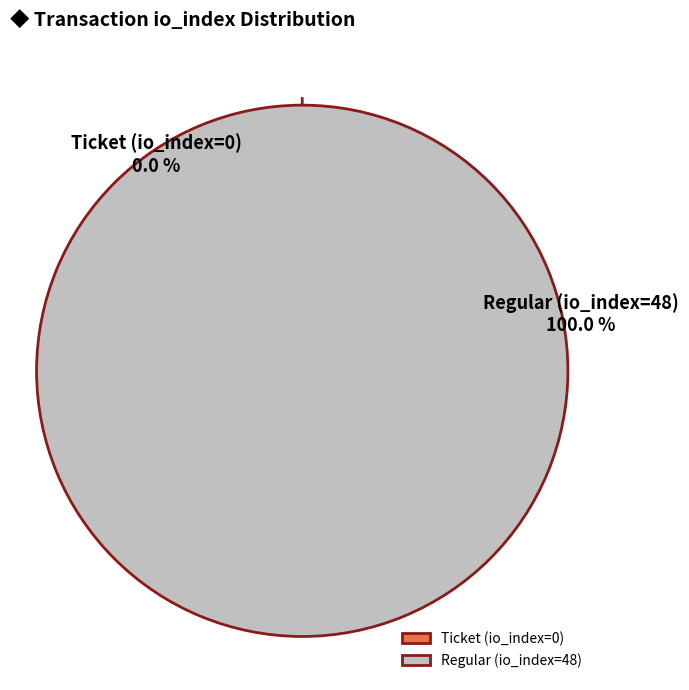

Rank the categories by value from lowest to highest.

Ticket (io_index=0), Regular (io_index=48)